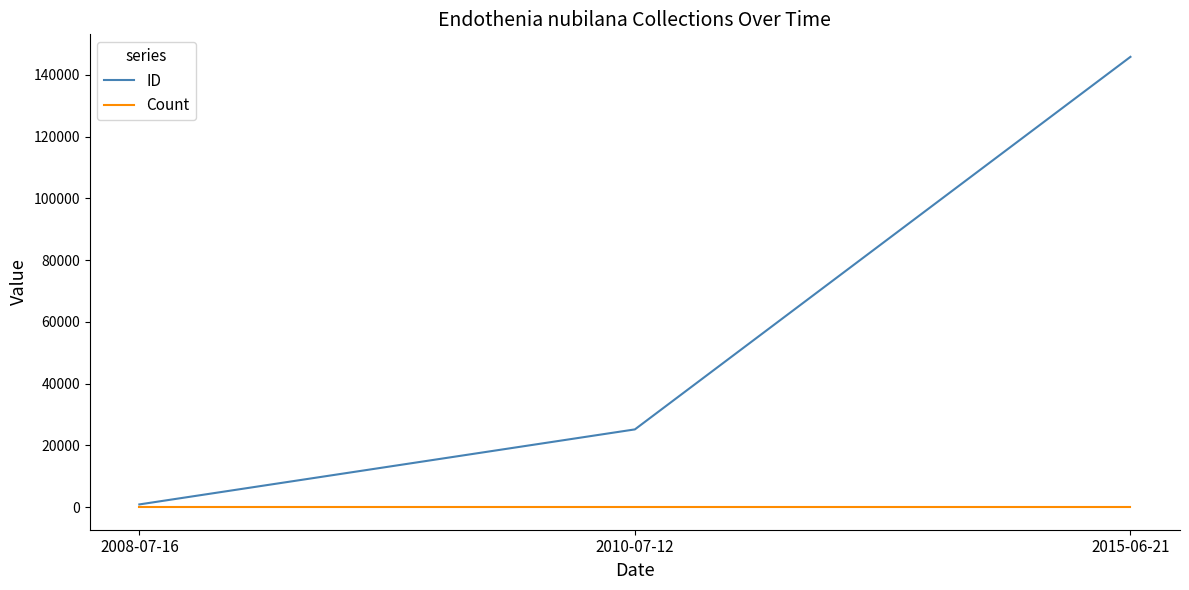

Rank the series at 2015-06-21 from highest to lowest value.

ID, Count